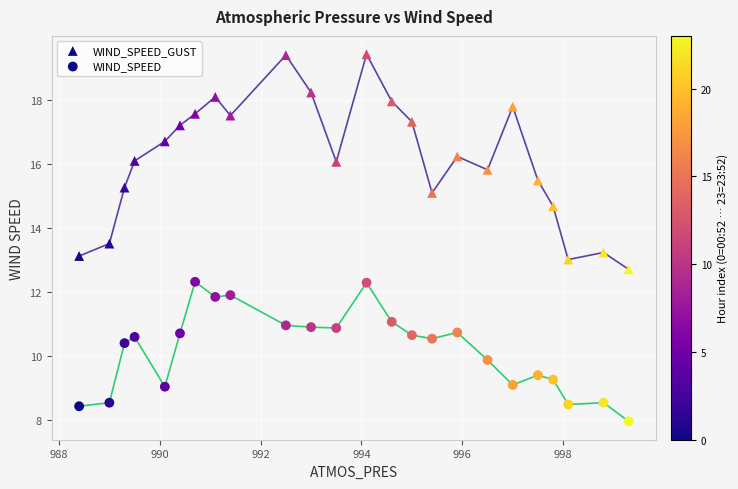

Count the number of points in this scatter plot.

48